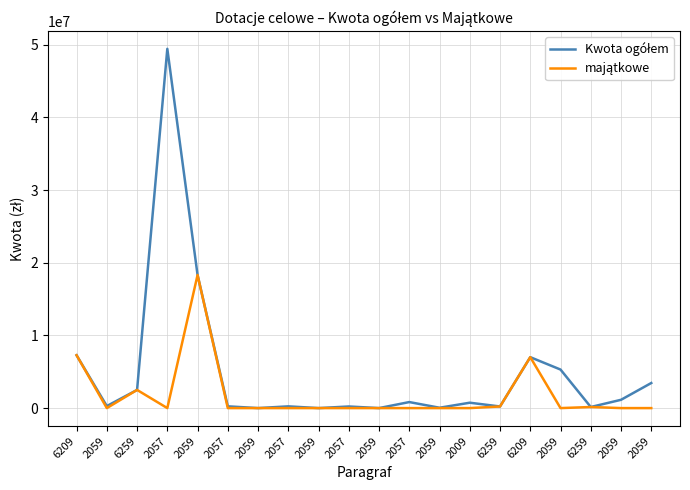

Is this an area chart (filled region under the line)?

No